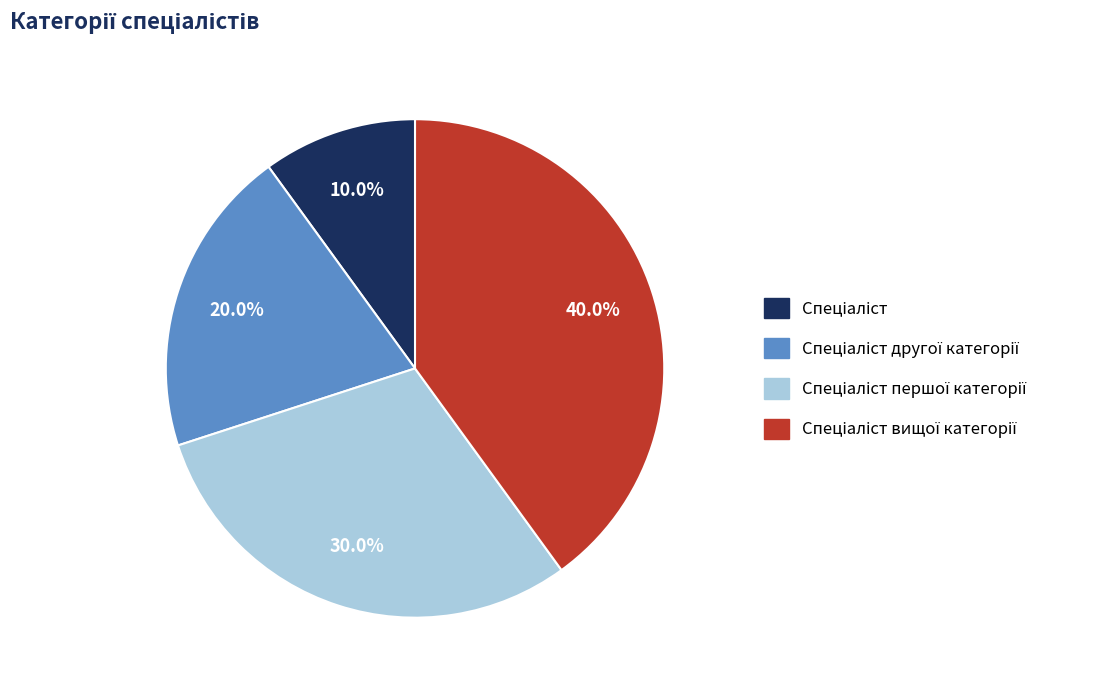

Is there a majority slice in this chart?

No